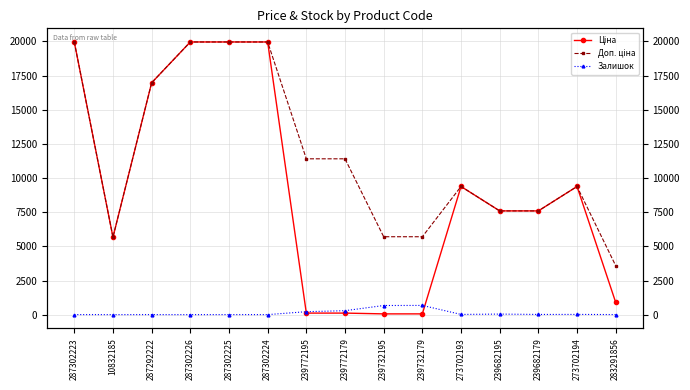

What is the label of the 5th point from the left?

287302225